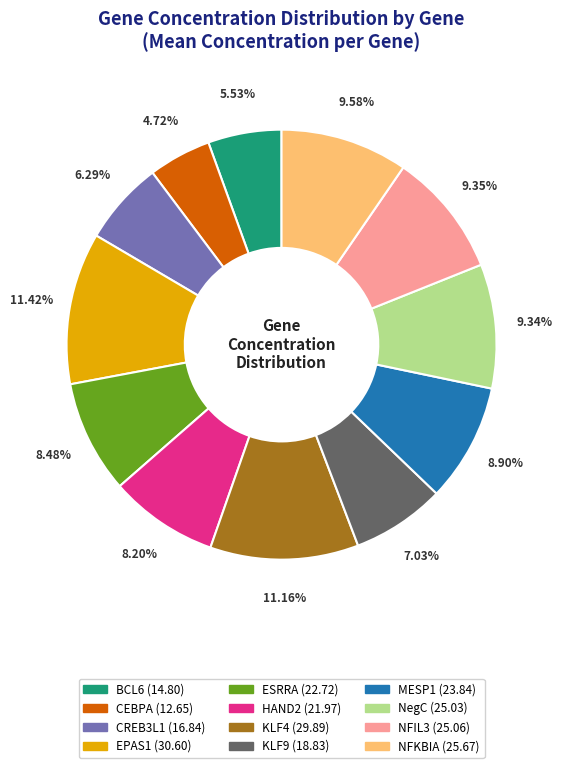

To the nearest percent, what is the combined percentage of NFIL3 and NFKBIA?

19%